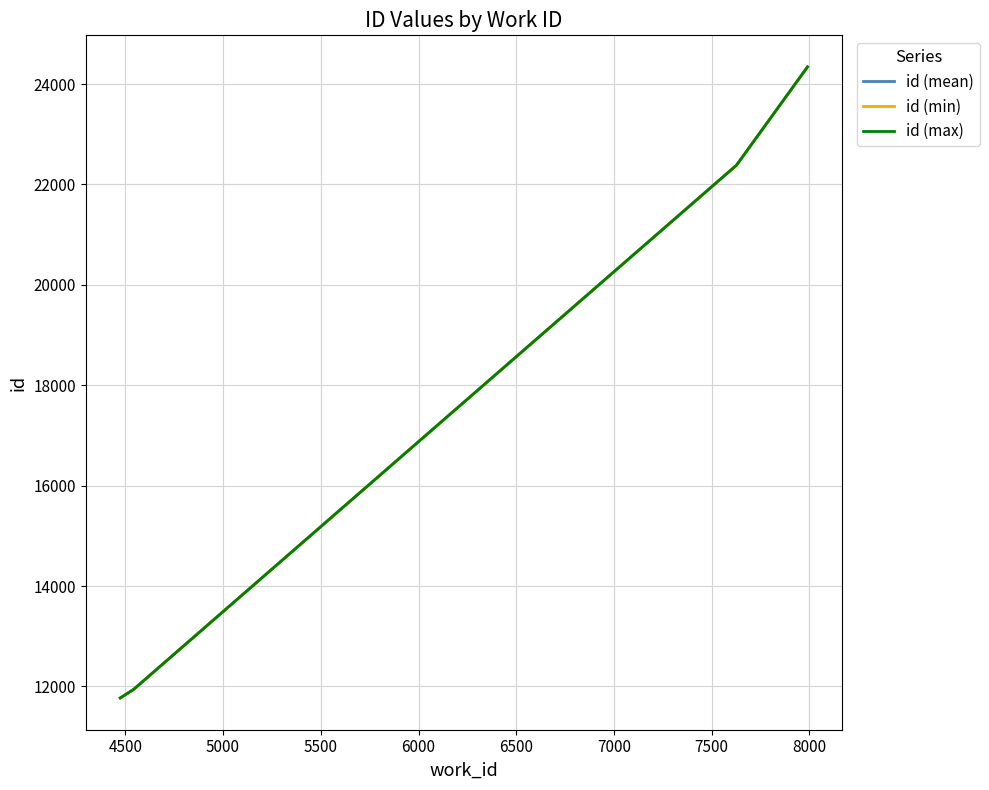

List the series in order of their overall mean, lowest first.

id (min), id (mean), id (max)